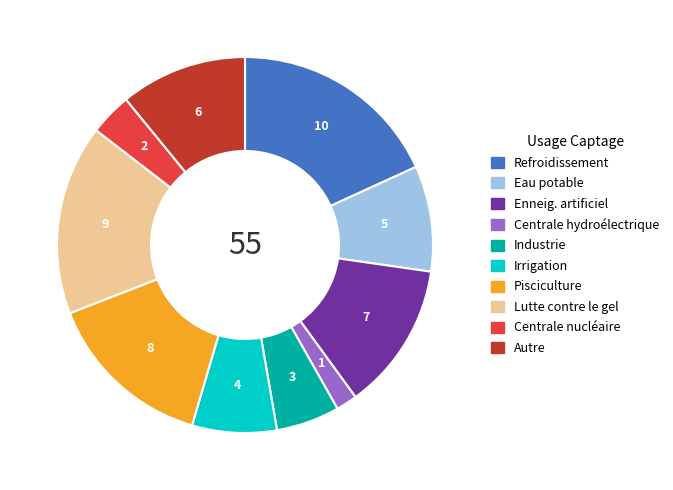

Count the number of slices in the pie.

10